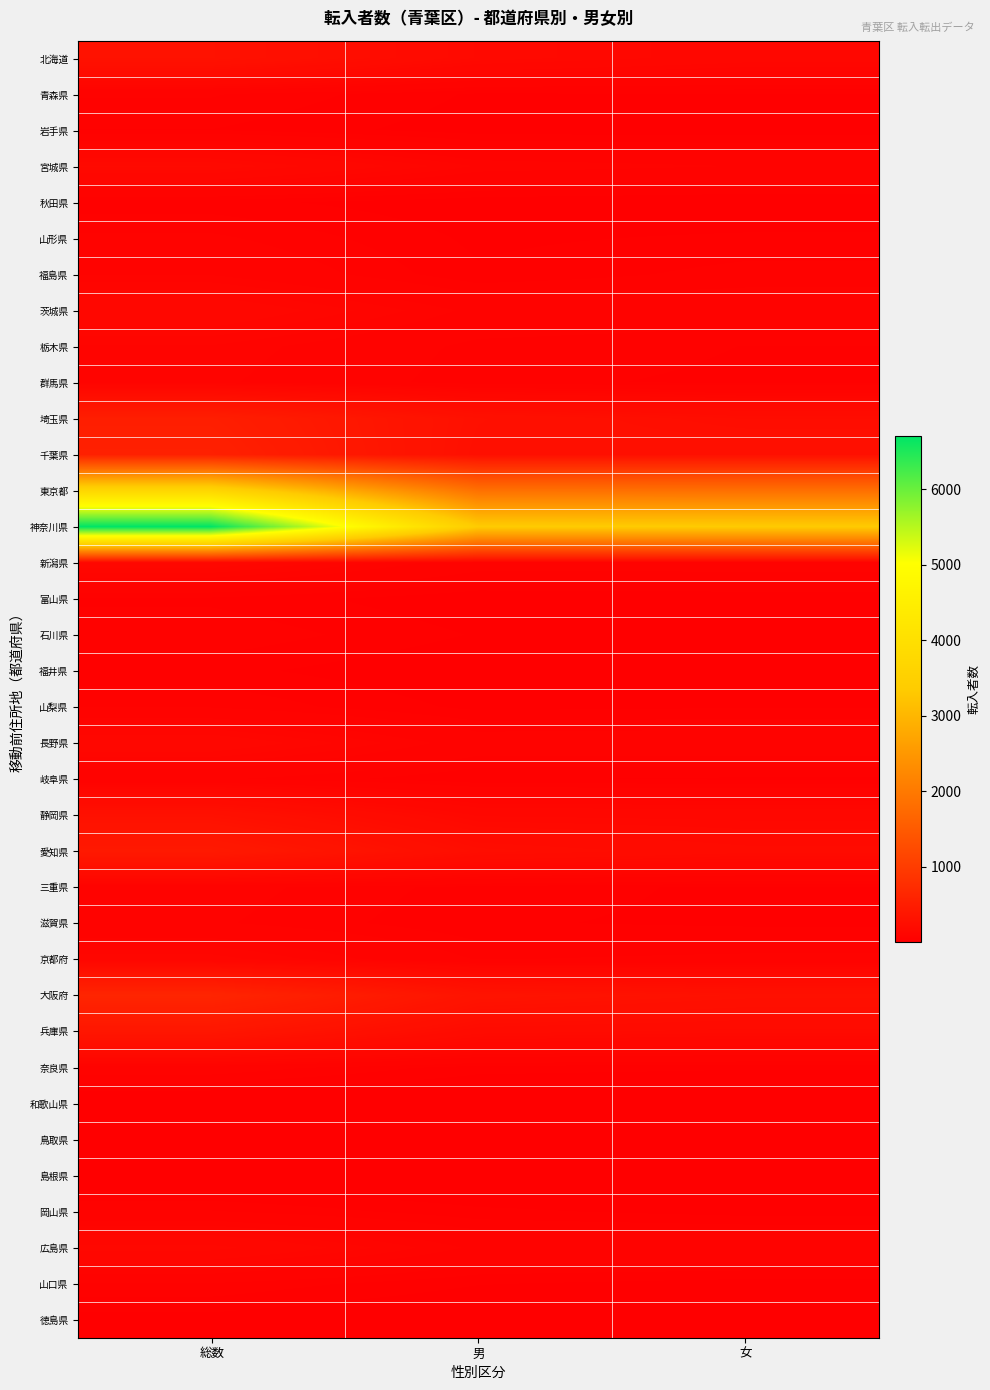

Which series has the largest range (max minus min)?

神奈川県